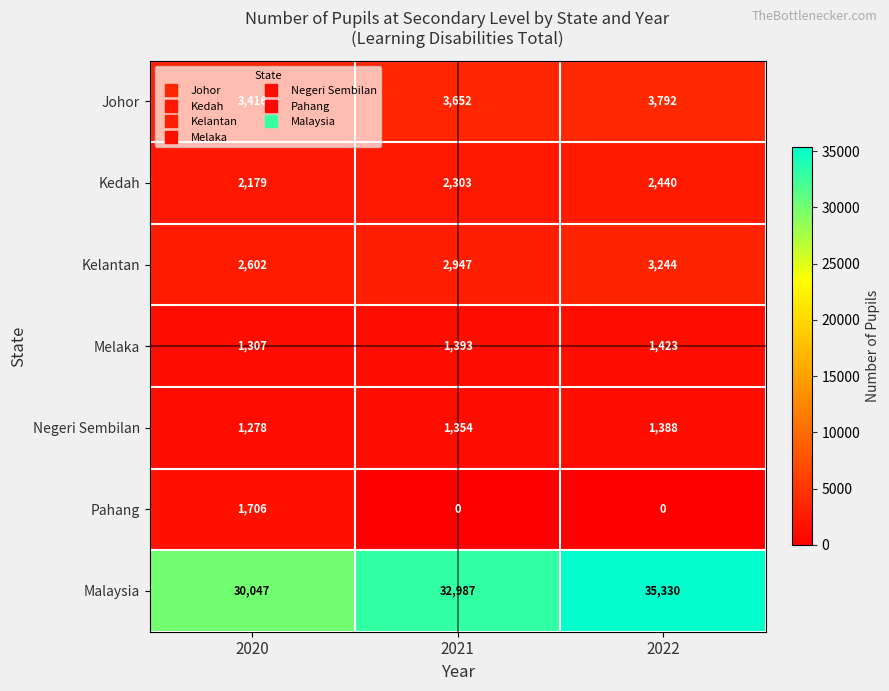

What is the sum of the Malaysia values at 2022 and 2020?

65377